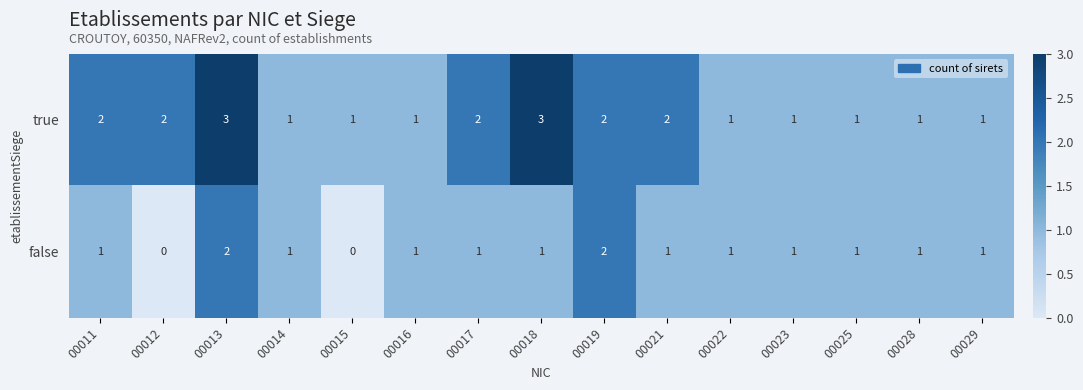

At which category is the sum across all series the highest?

00013